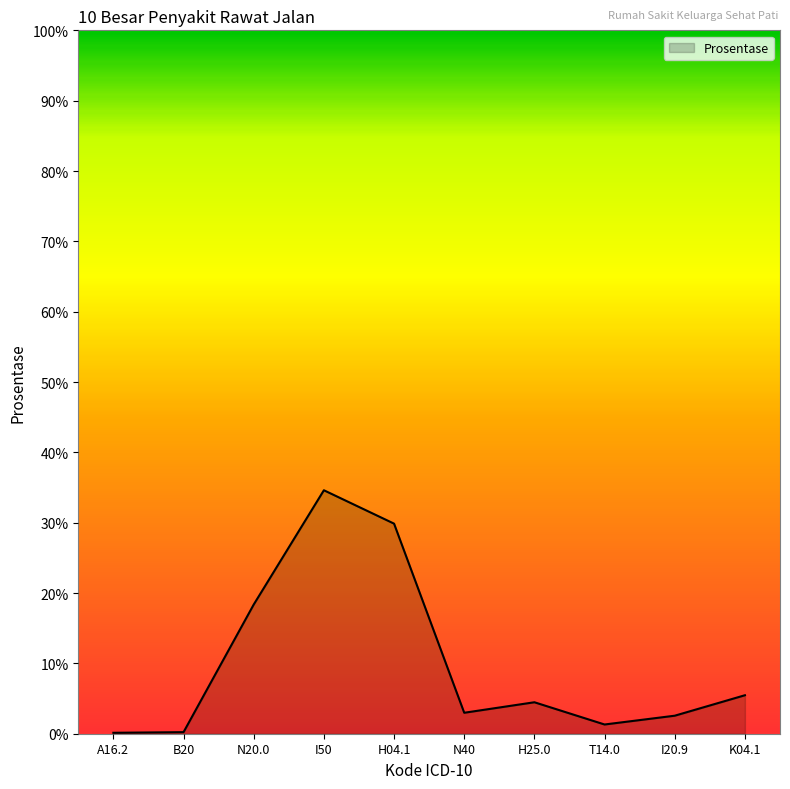

Between K04.1 and H25.0, which is larger?

K04.1